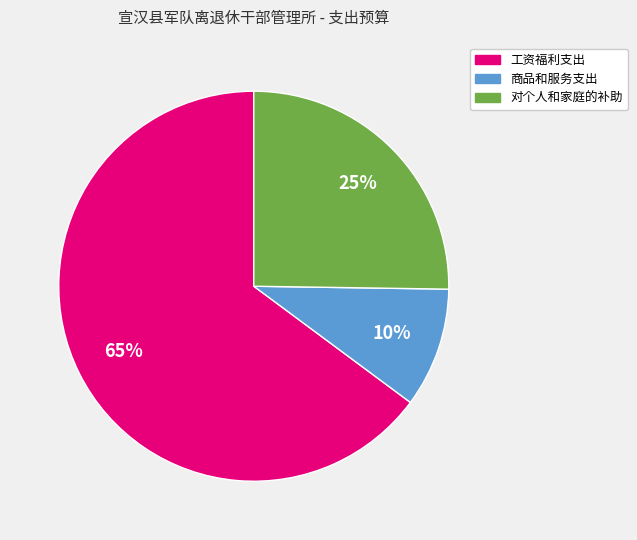

Between 对个人和家庭的补助 and 工资福利支出, which is larger?

工资福利支出